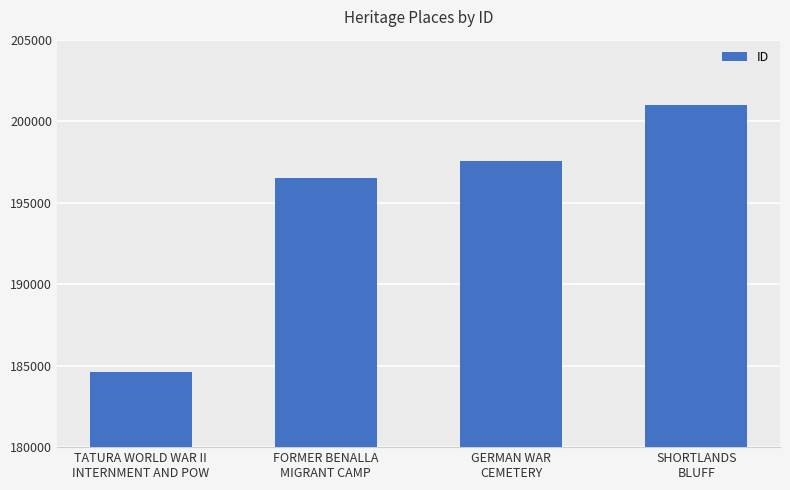

What is the sum of the values at FORMER BENALLA
MIGRANT CAMP and SHORTLANDS
BLUFF?

397459